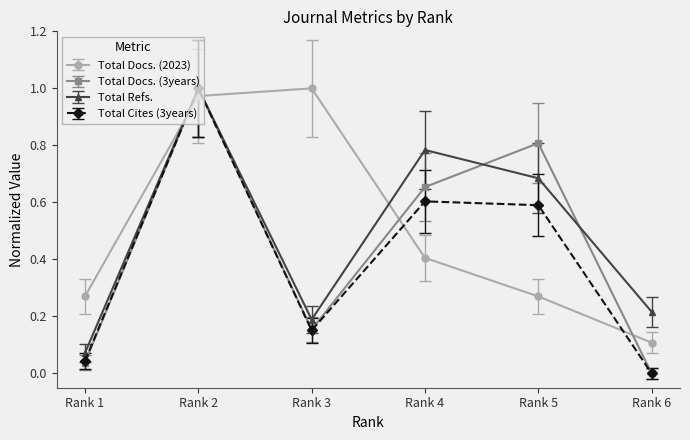

Rank the categories by Total Docs. (3years) value from lowest to highest.

Rank 6, Rank 1, Rank 3, Rank 4, Rank 5, Rank 2